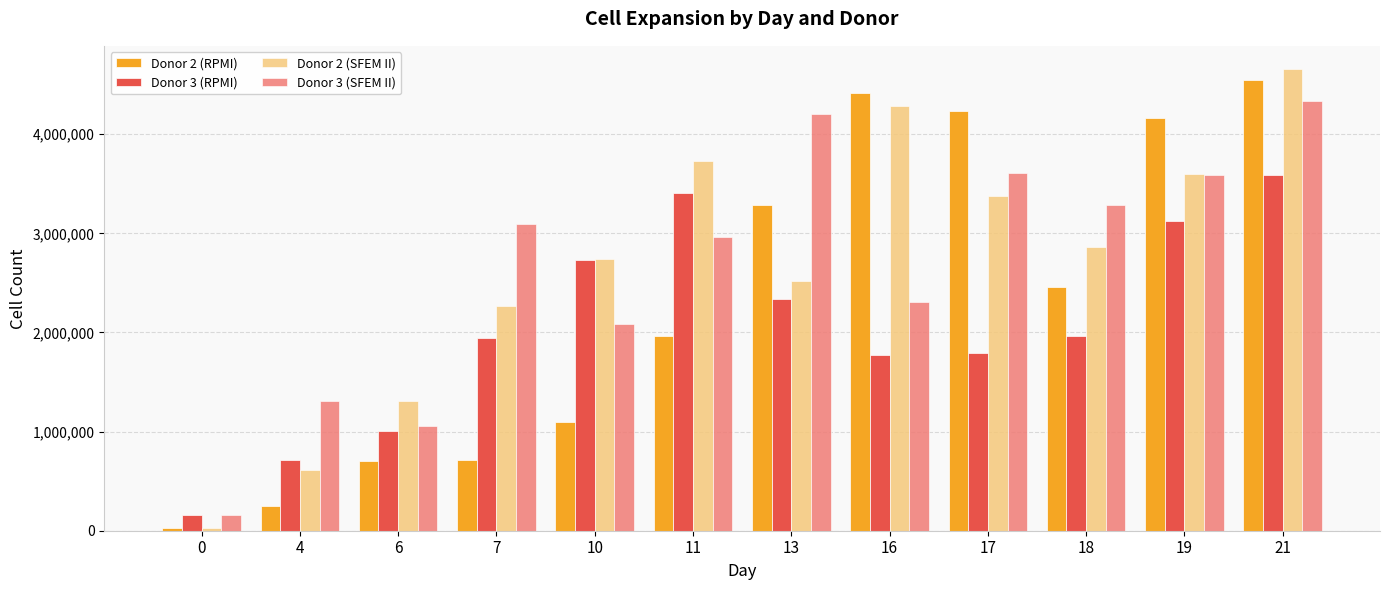

How many bars are there in total?

48